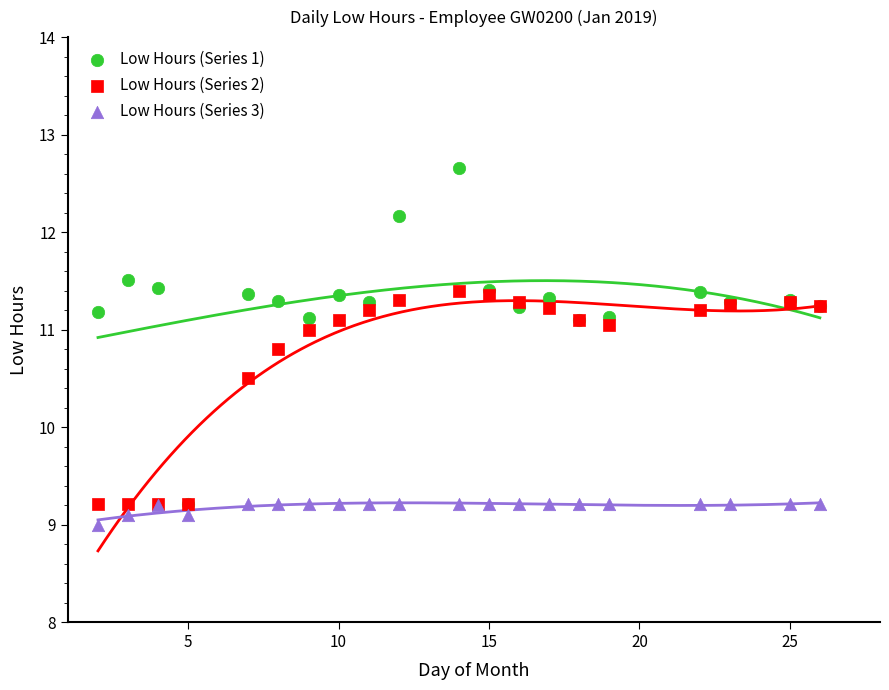

Across all series, what Y value is closest to 10?

10.5